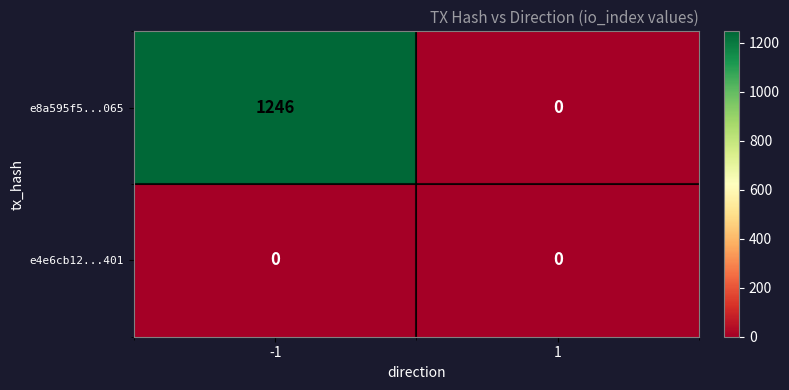

Which series has the largest total across all categories?

e8a595f5...065